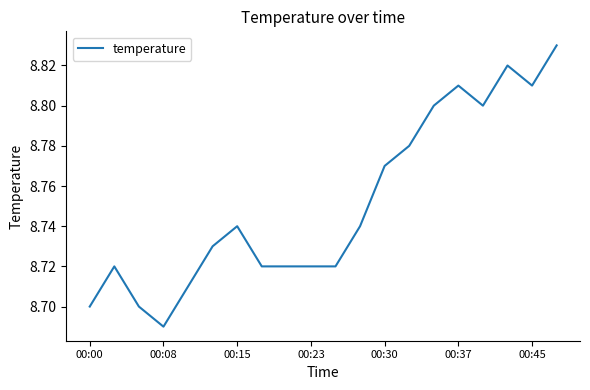

Is it true that the value at 00:23 is 3.7?

False